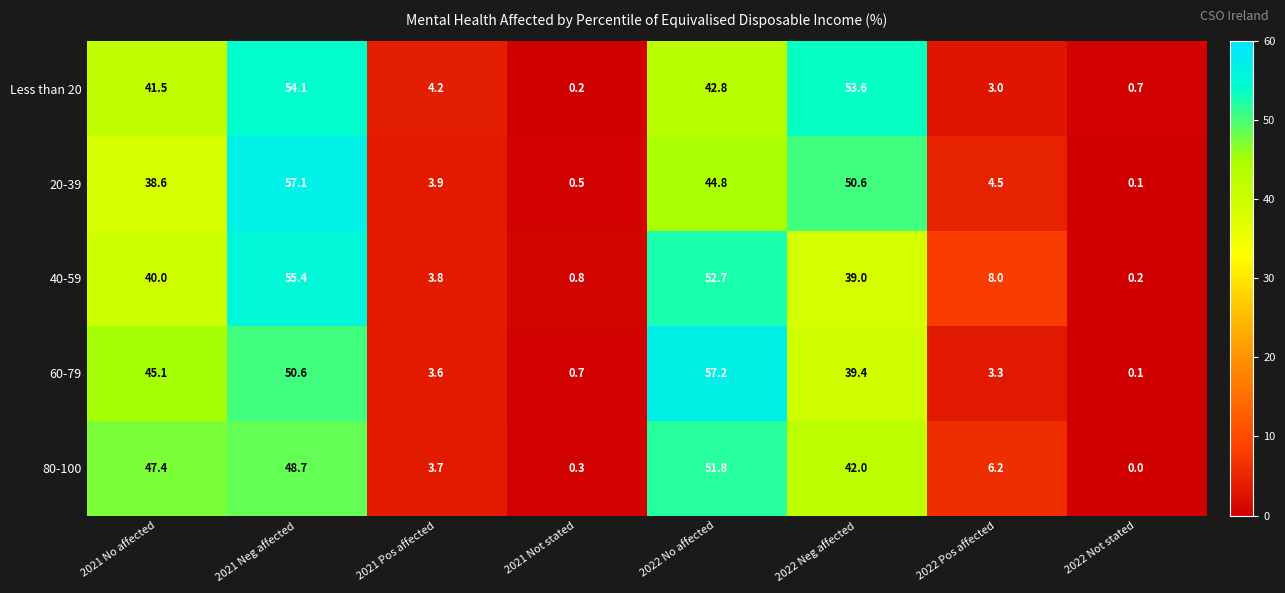

What is the sum of the Less than 20 values at 2022 Neg affected and 2021 Pos affected?

57.8